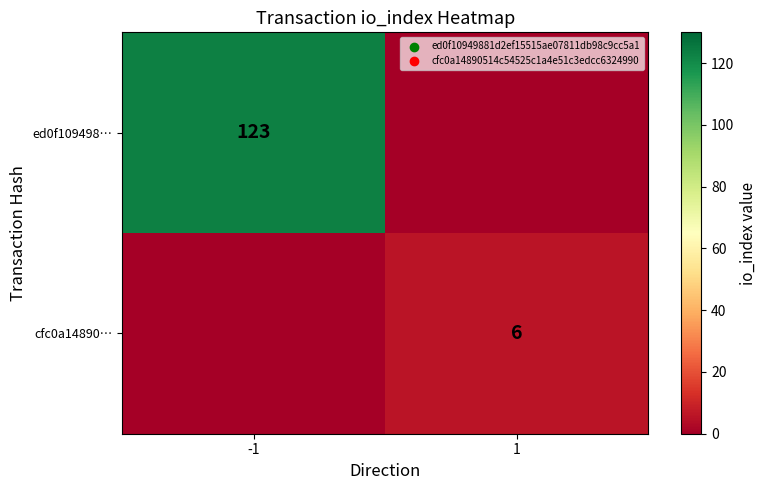

The value of ed0f109498… at -1 is 29. True or false?

False